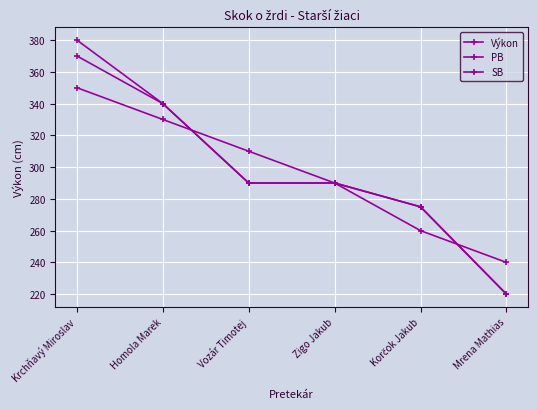

What is the maximum value shown in the chart?

380